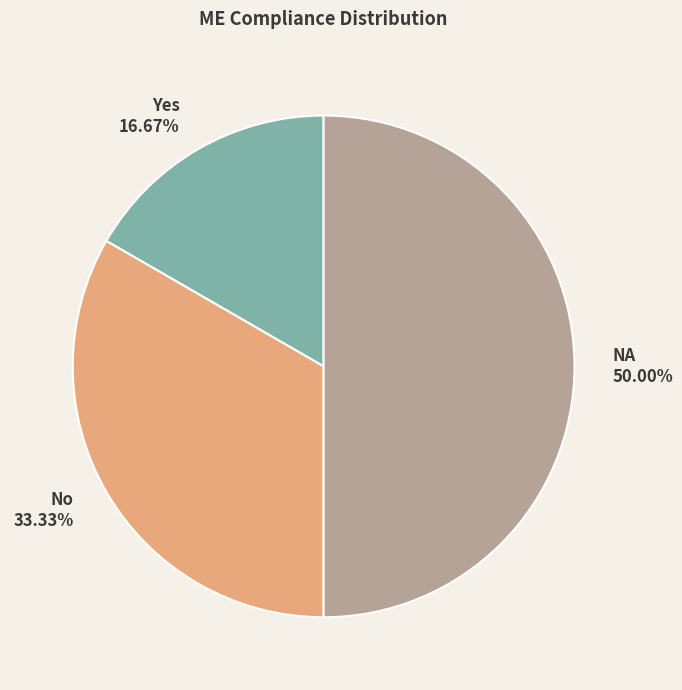

What is the ratio of the value at No 33.33% to the value at Yes 16.67%?

2.0